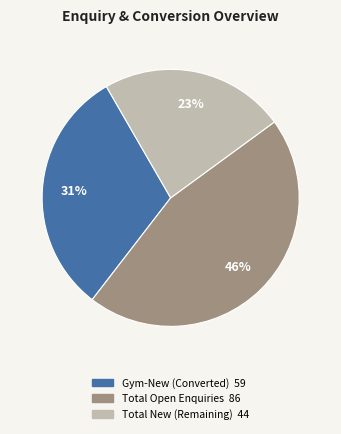

How many slices are in this pie chart?

3